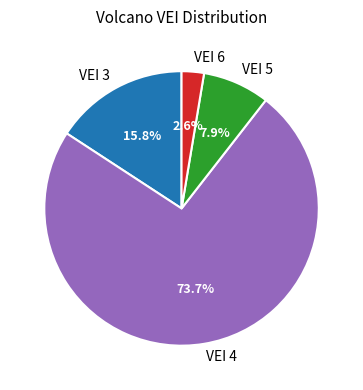

Rank the categories by value from lowest to highest.

VEI 6, VEI 5, VEI 3, VEI 4